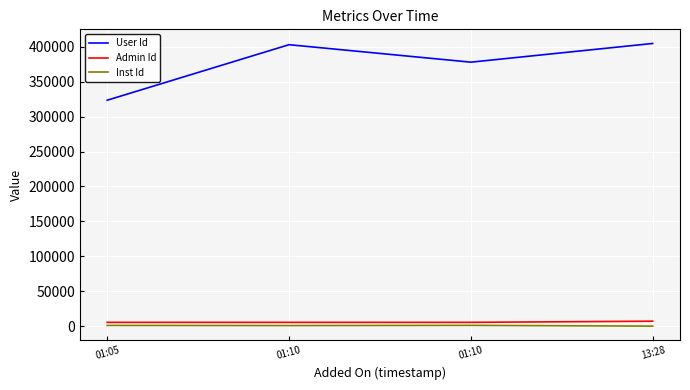

What is the spread (max minus min) of values at 01:10?

402318